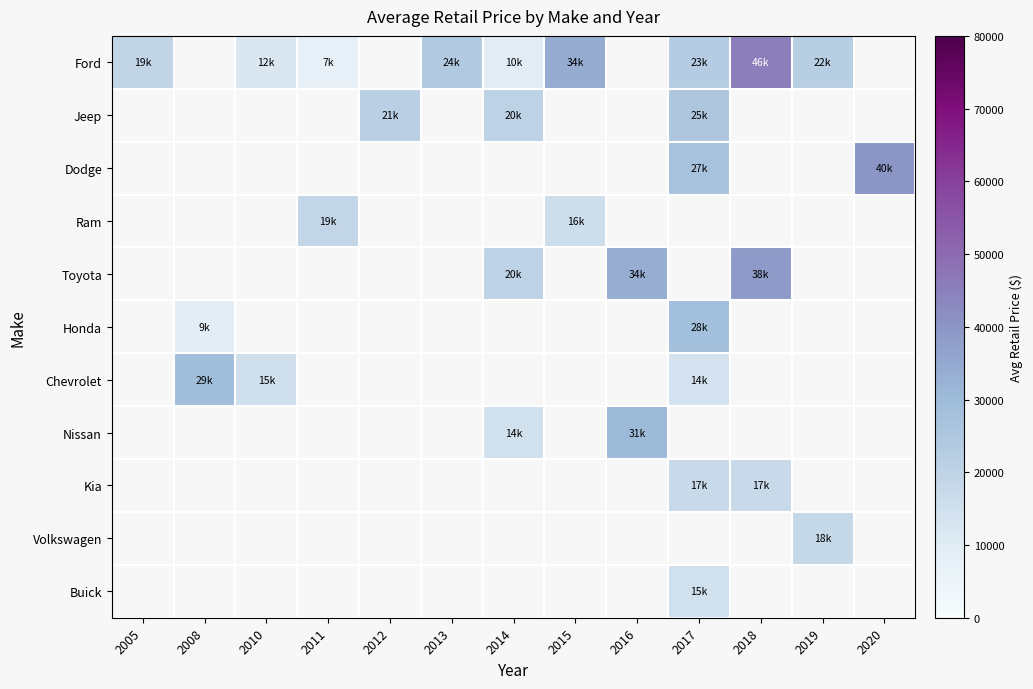

Which category has the highest value across all series?

2018